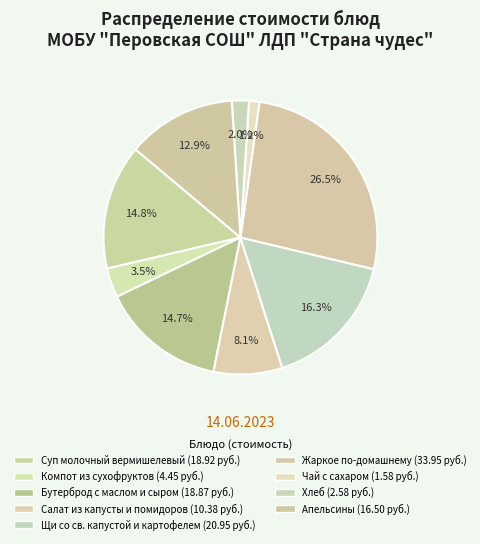

Does any single category account for the majority?

No